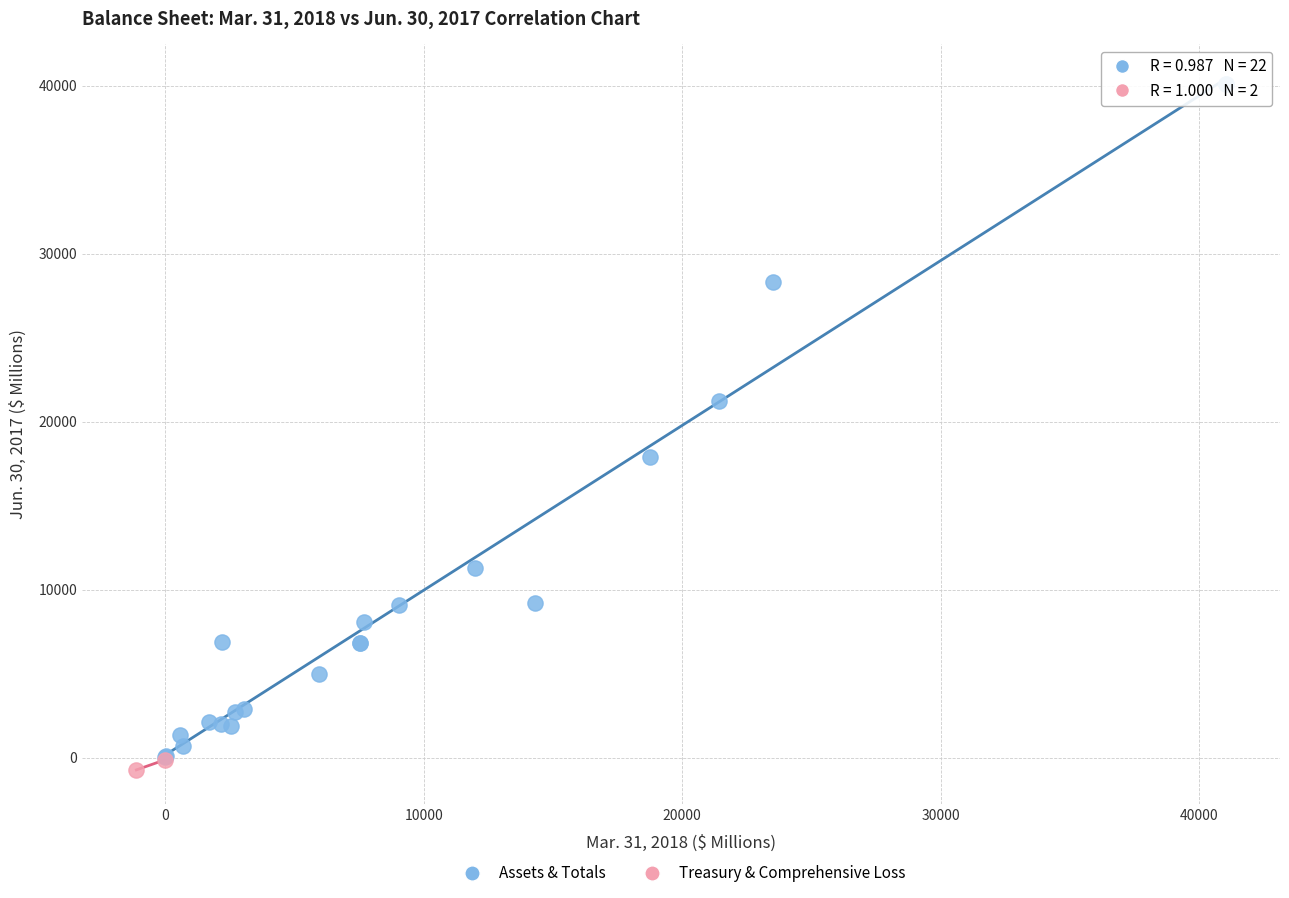

Which series contains the highest Y value?

Assets & Totals